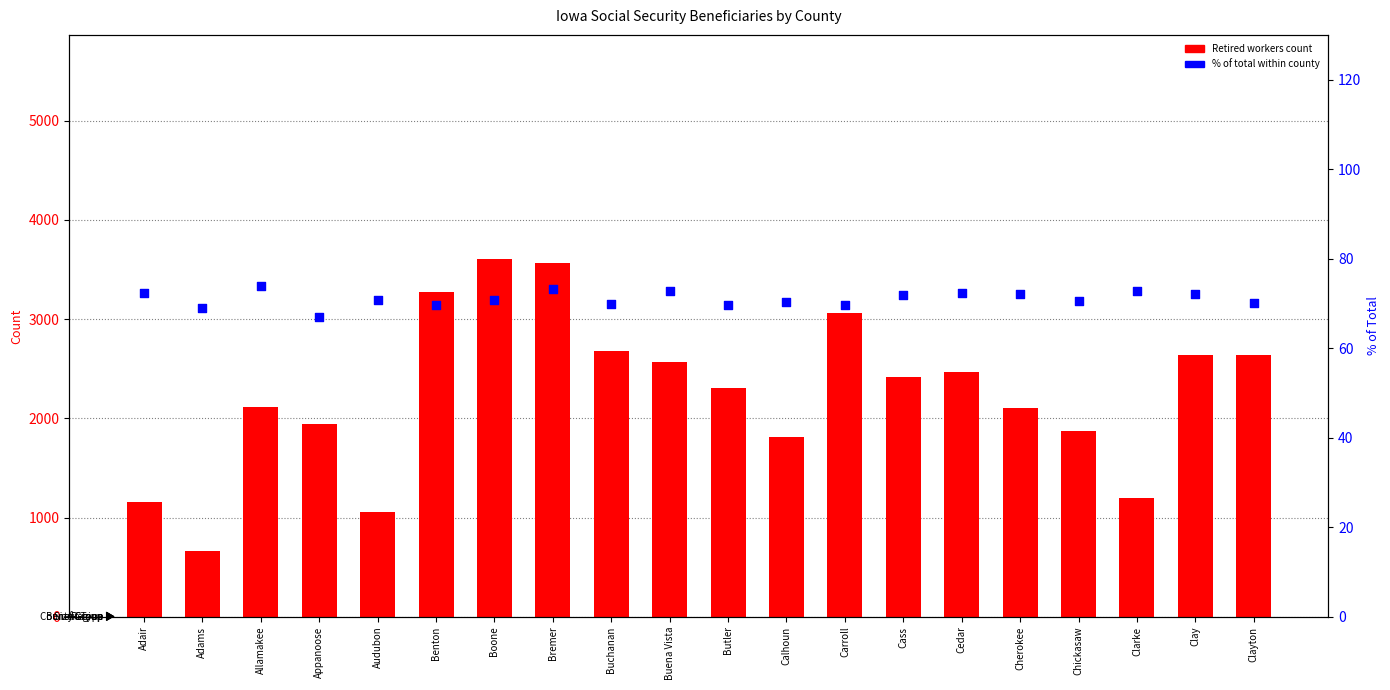

Which series contains the highest Y value?

Retired workers